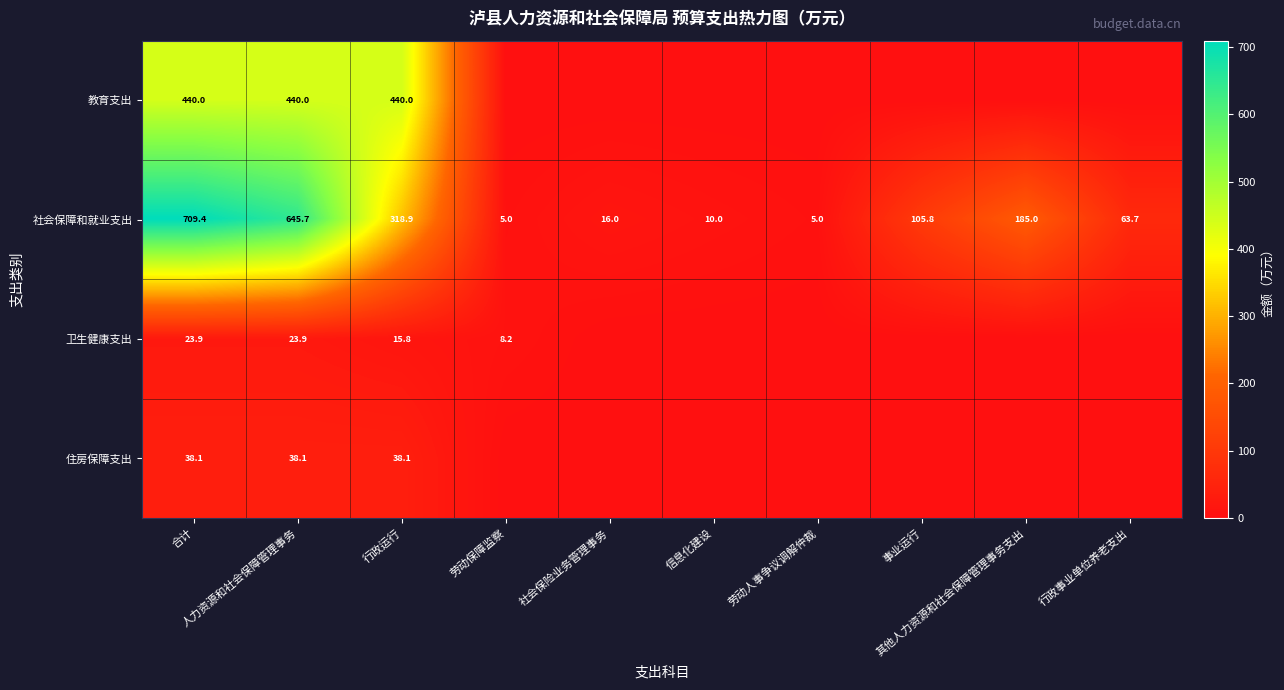

What is the maximum value shown in the chart?

709.4